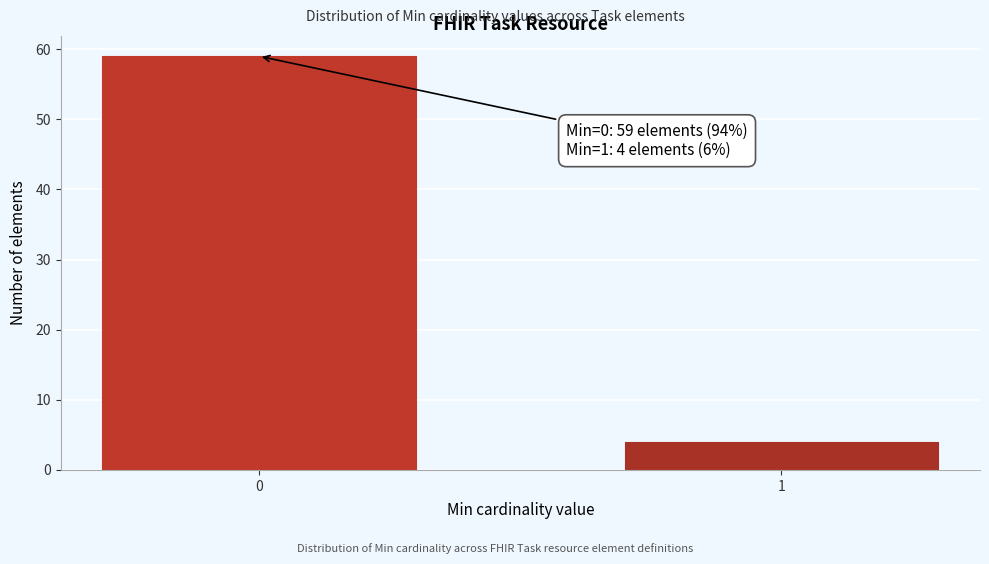

Reading right to left, extract all data points from this chart.

1=4	0=59